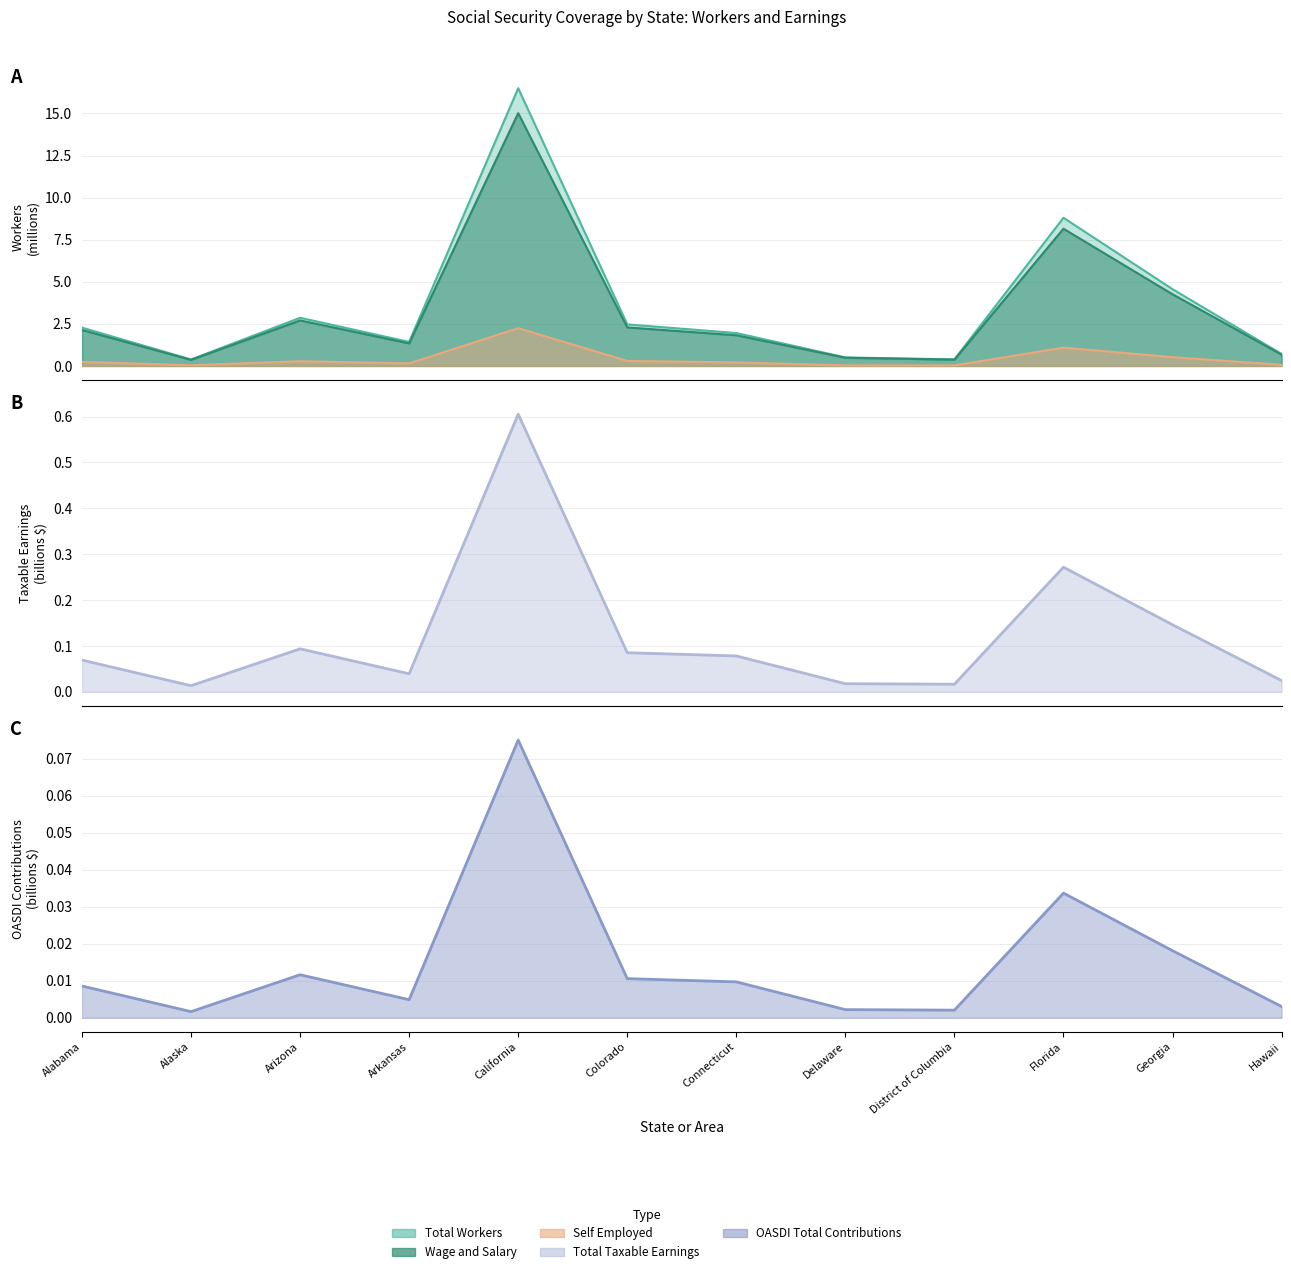

How many series are shown in this chart?

5